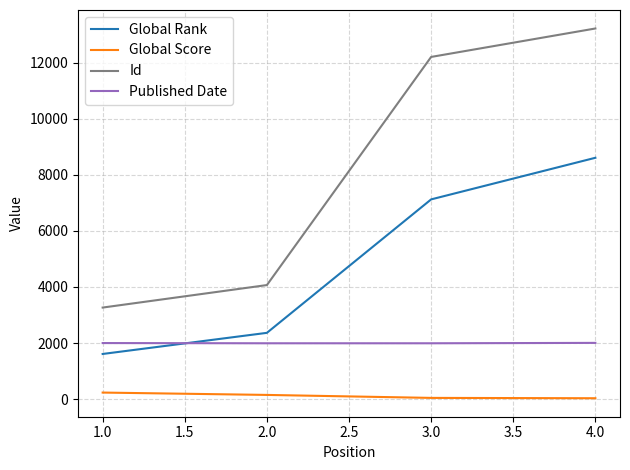

What is the maximum value for Published Date?

2007